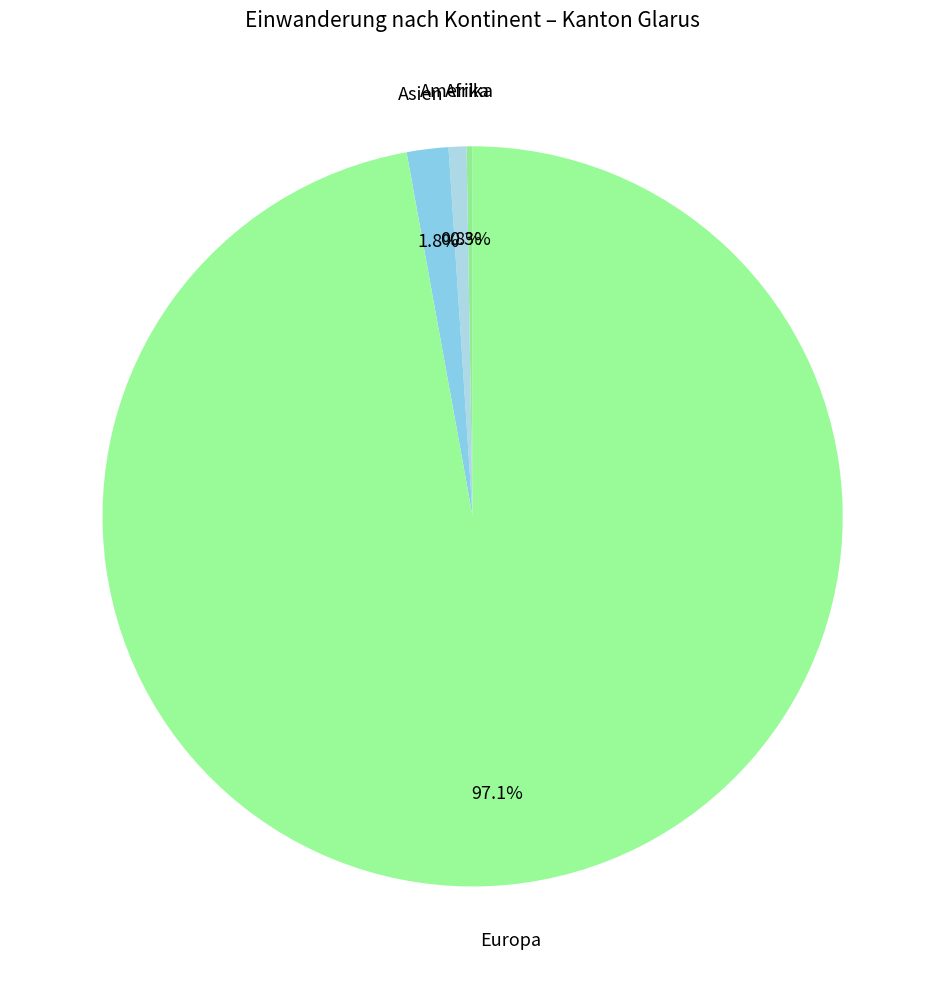

Rank the categories by value from lowest to highest.

Ozeanien, Afrika, Amerika, Asien, Europa